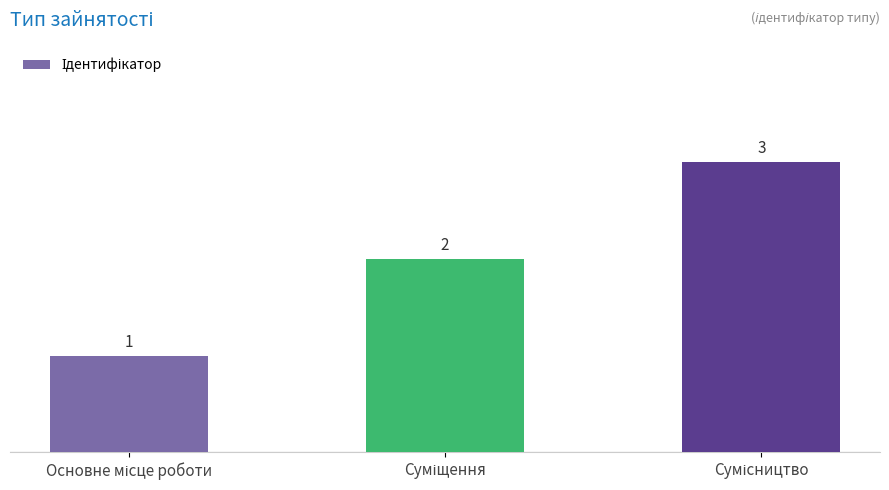

Count the values in the range 1 to 3.

3